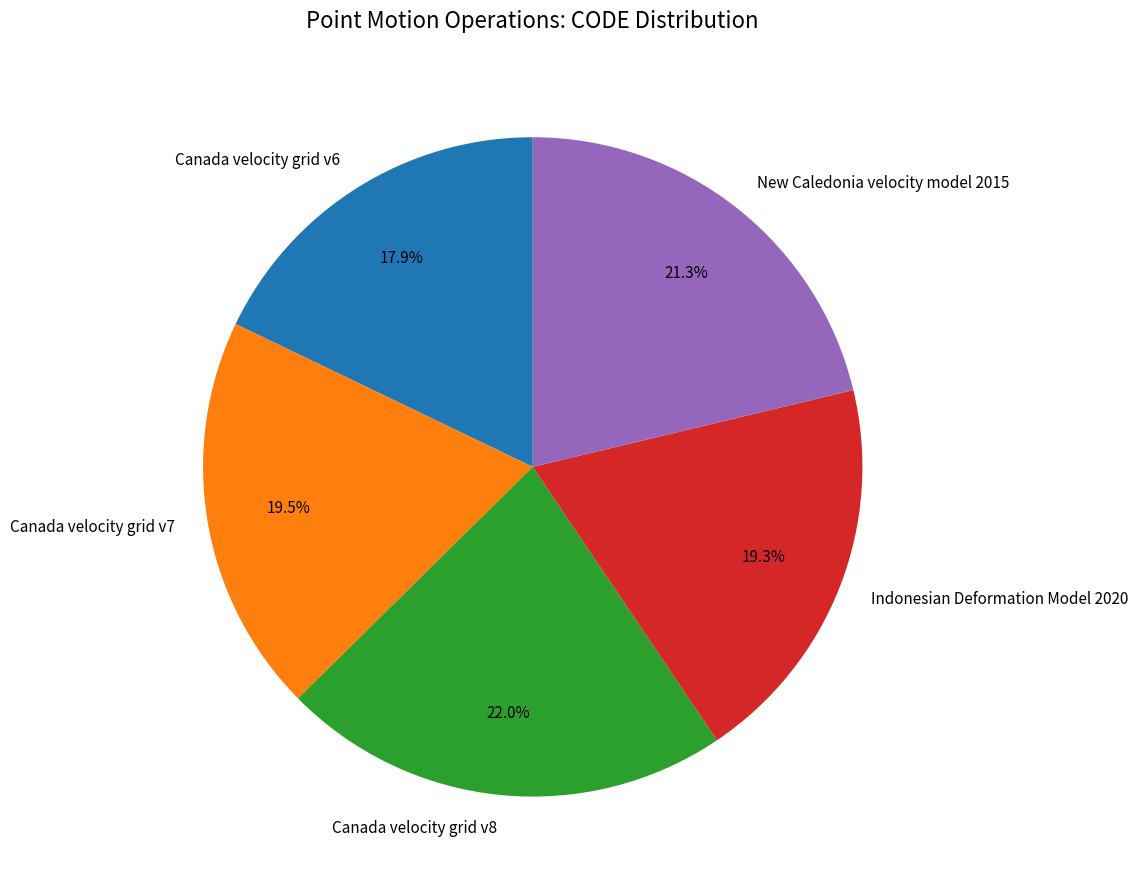

True or false: Canada velocity grid v8 accounts for 22% of the total.

True